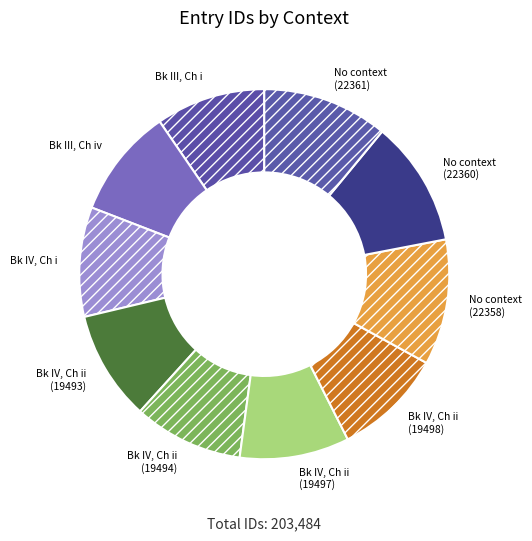

Count the number of slices in the pie.

10